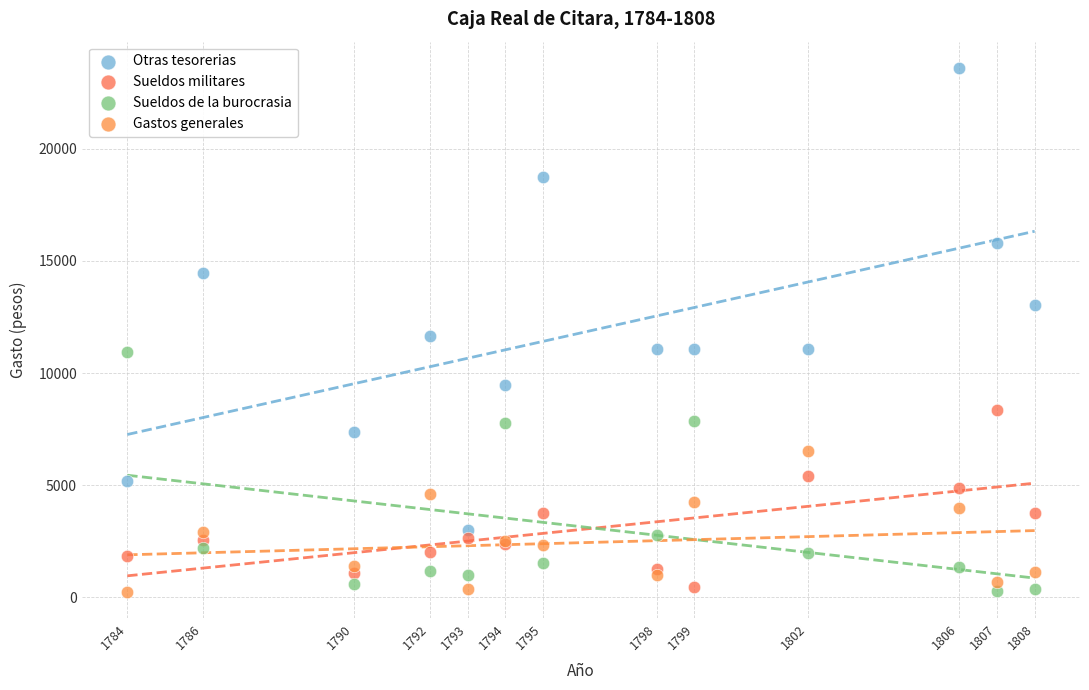

What is the X range (max minus min) for the scatter plot?

24